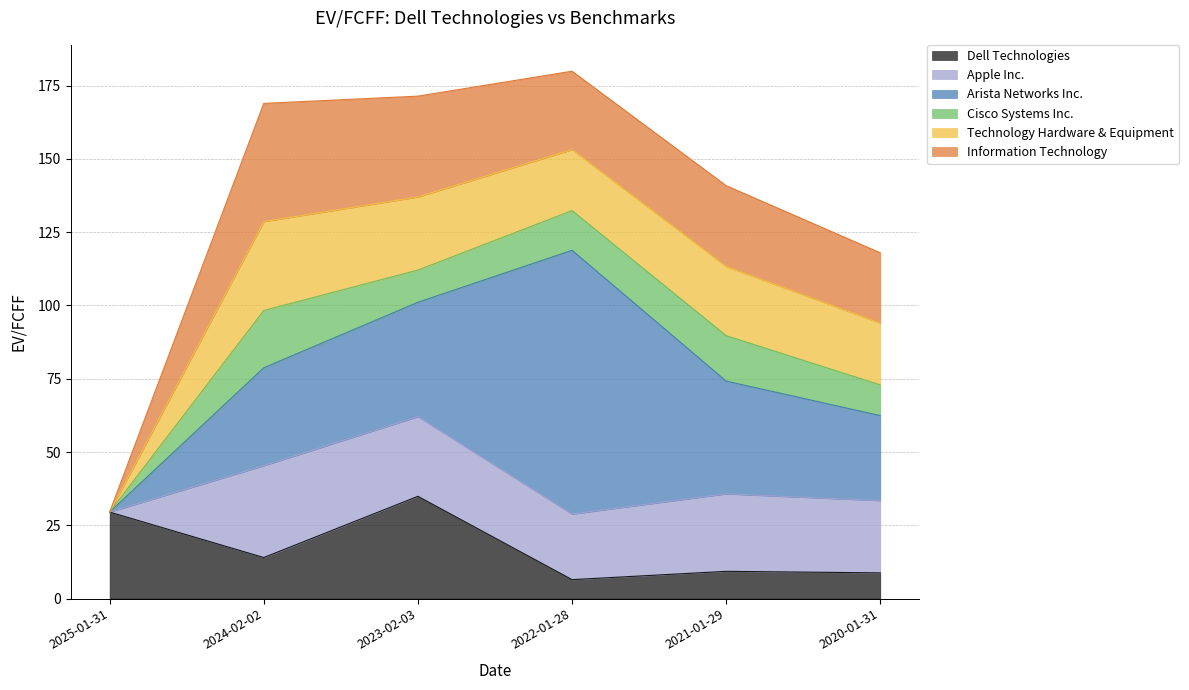

What is the spread (max minus min) of values at 2023-02-03?

28.0